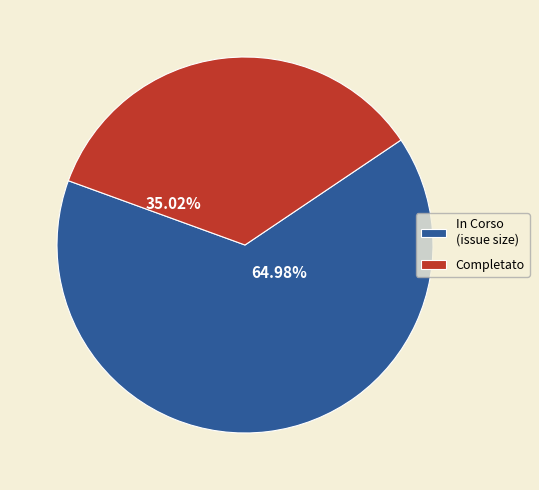

Approximately how many times larger is the value at In Corso (issue size) compared to Completato?

1.9